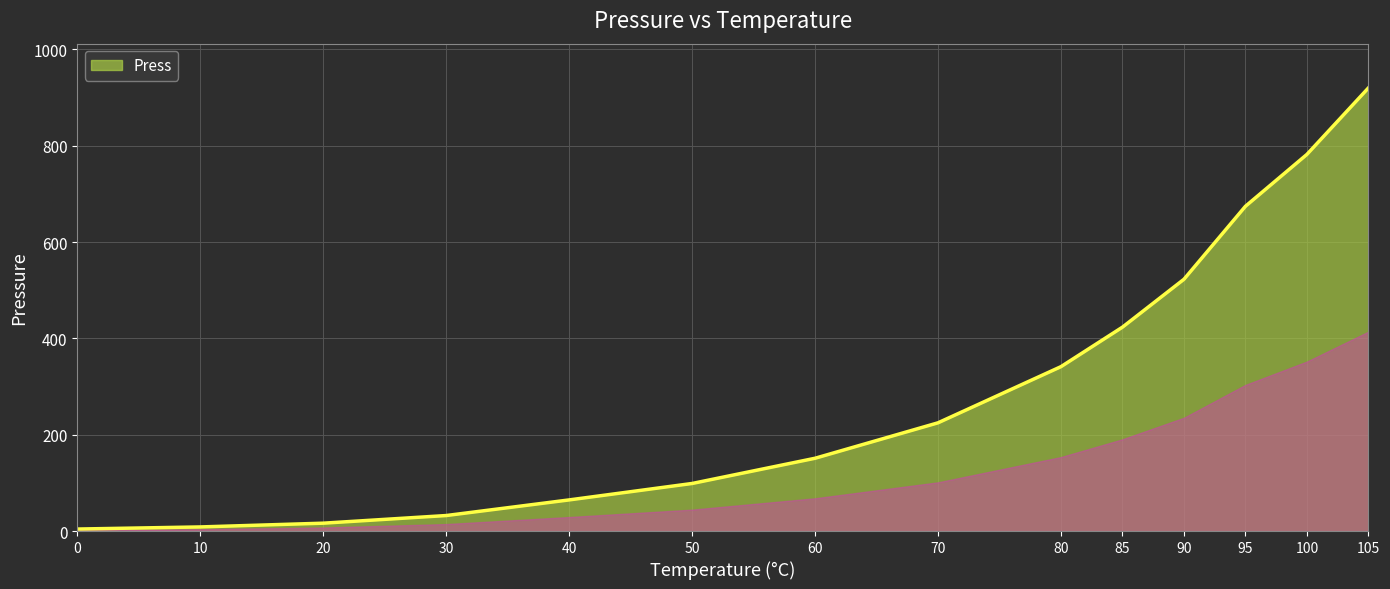

What is the greatest value displayed?

920.0